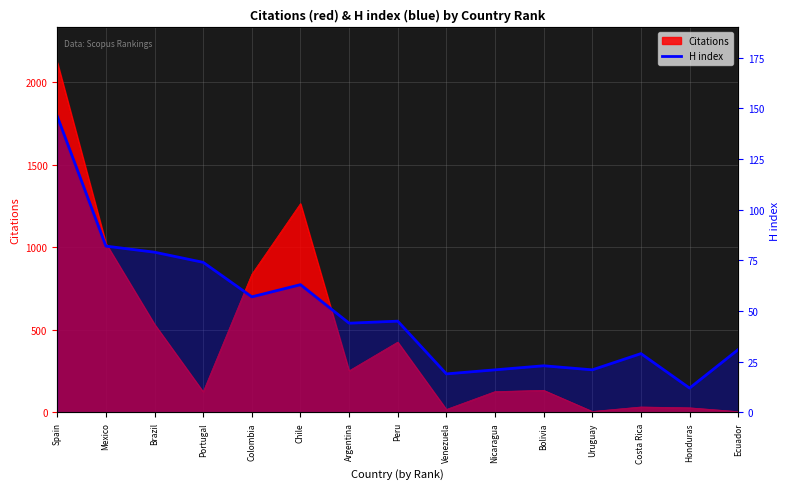

Approximately how many times larger is the value at Colombia compared to Mexico?

0.7